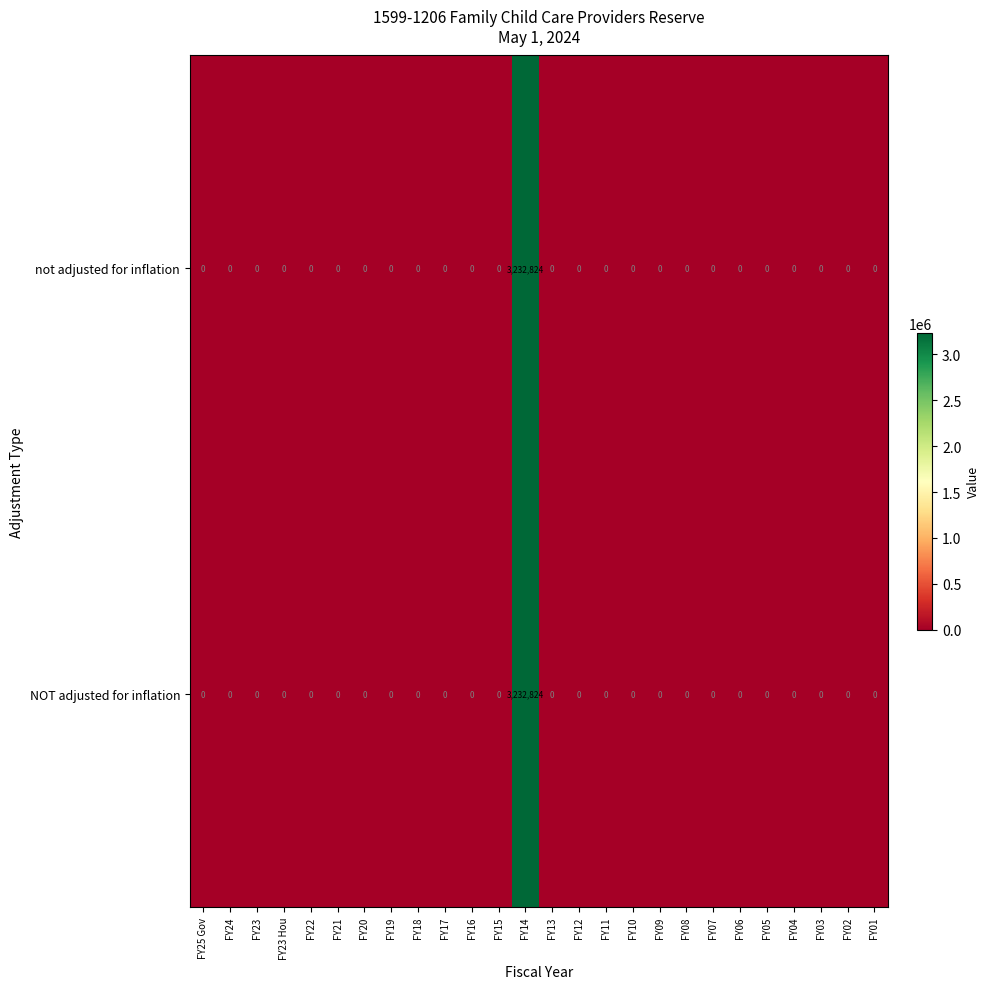

Is it true that not adjusted for inflation equals 0 at FY06?

True